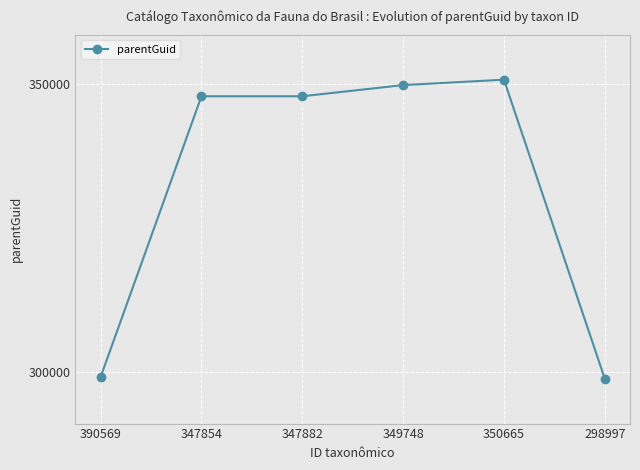

How many lines are shown in the chart?

1